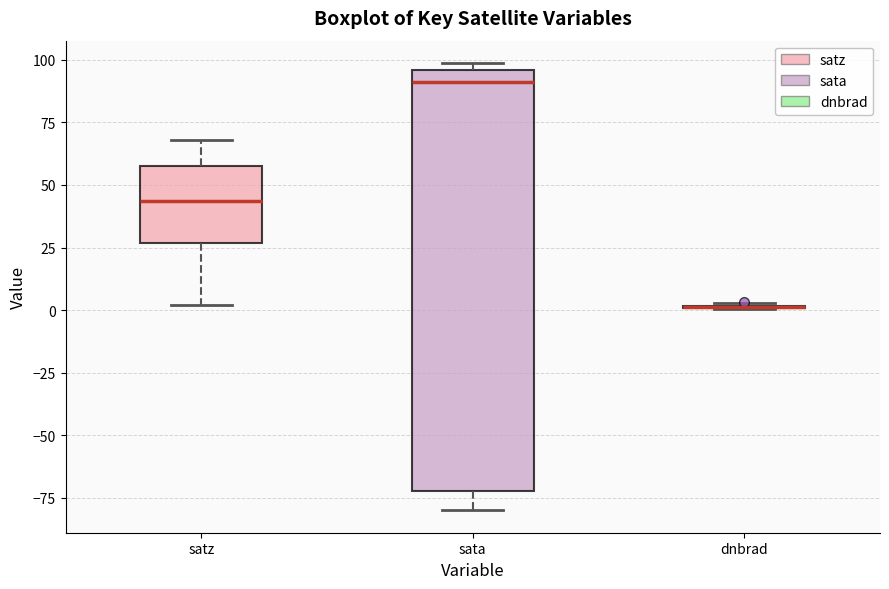

Where does the median line of the box for sata sit on the y-axis? The values are not printed on the chart, so give them approximately, as read against the axis.

90